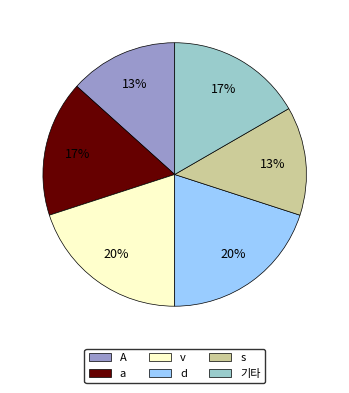

To the nearest percent, what is the difference between the largest and smallest slice percentages?

7%